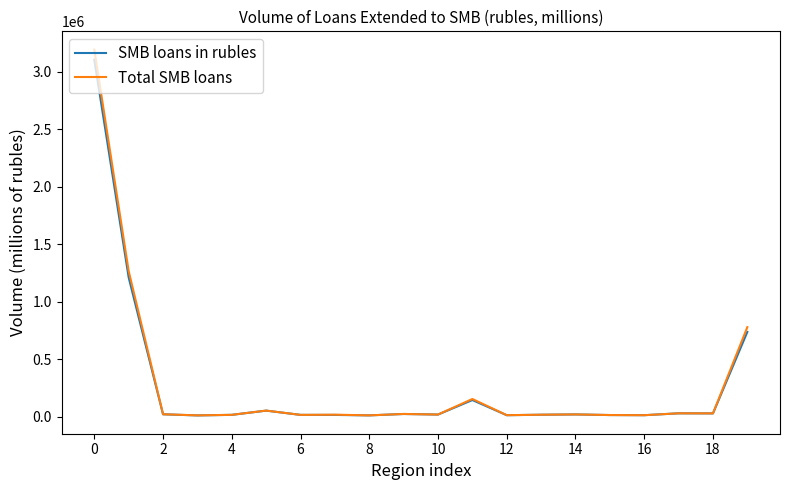

What is the maximum value for SMB loans in rubles?

3103925